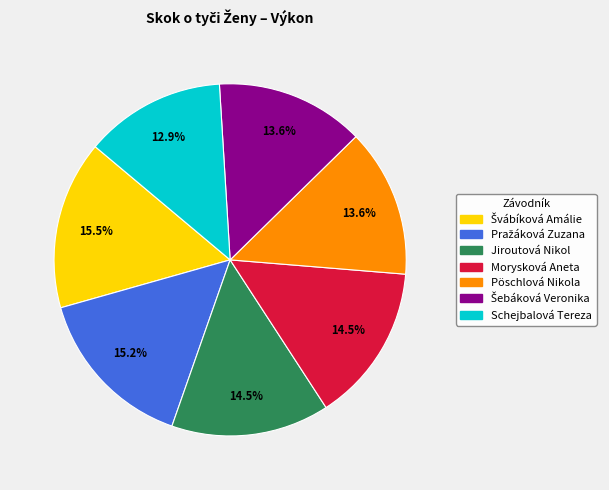

What is the smallest slice in the pie chart?

Schejbalová Tereza